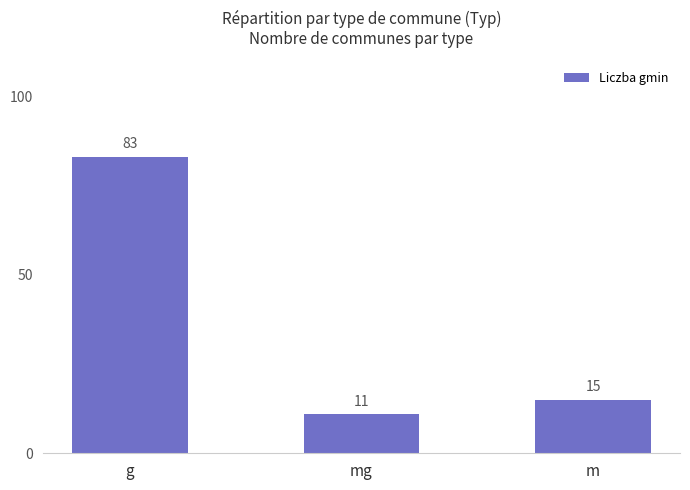

Which label corresponds to the smallest value in the chart?

mg